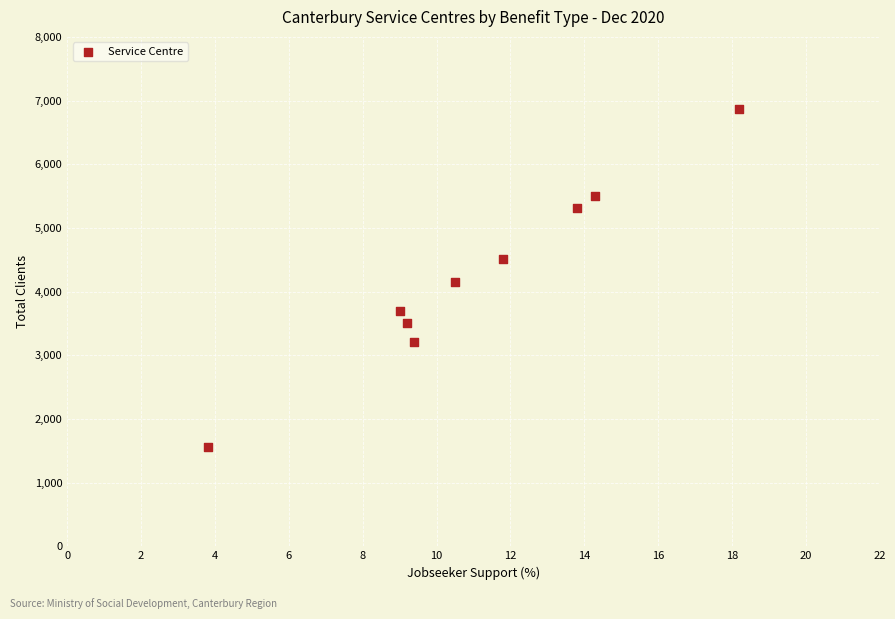

What is the average Y value?

4253